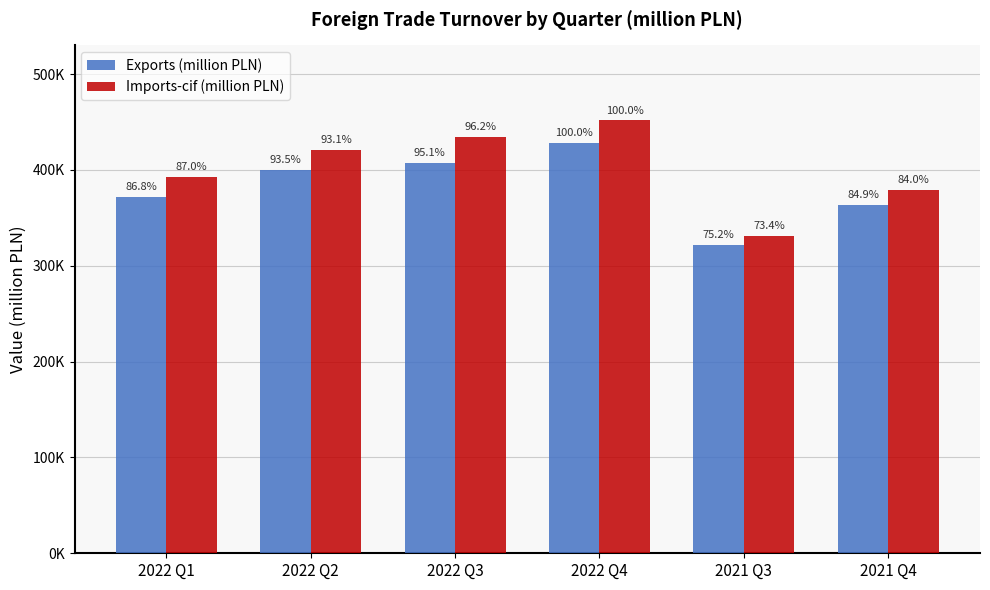

Are the bars horizontal?

No